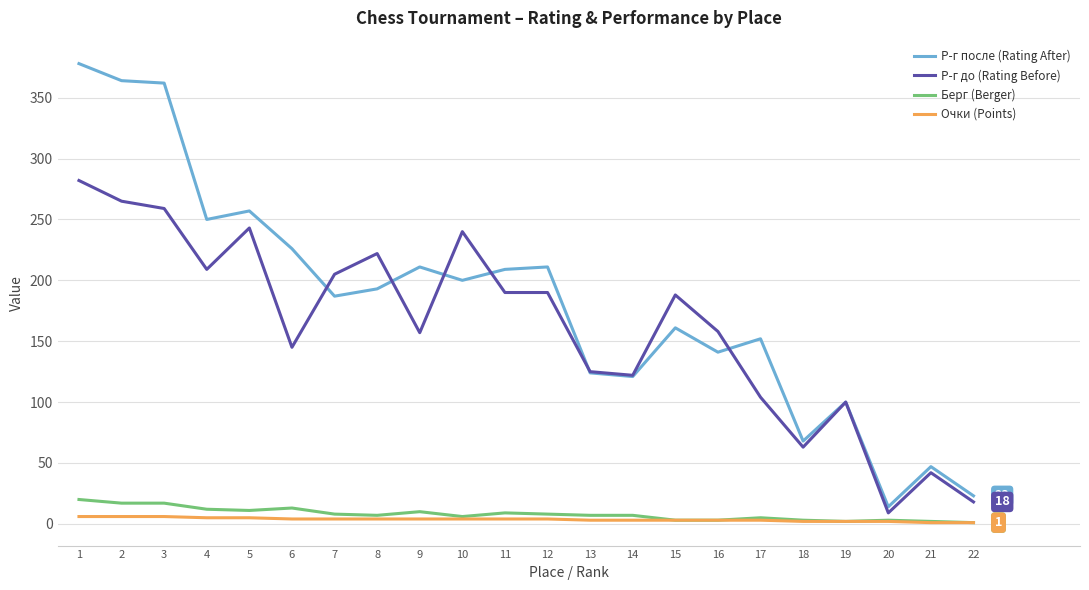

What is the maximum value for Р-г после (Rating After)?

378